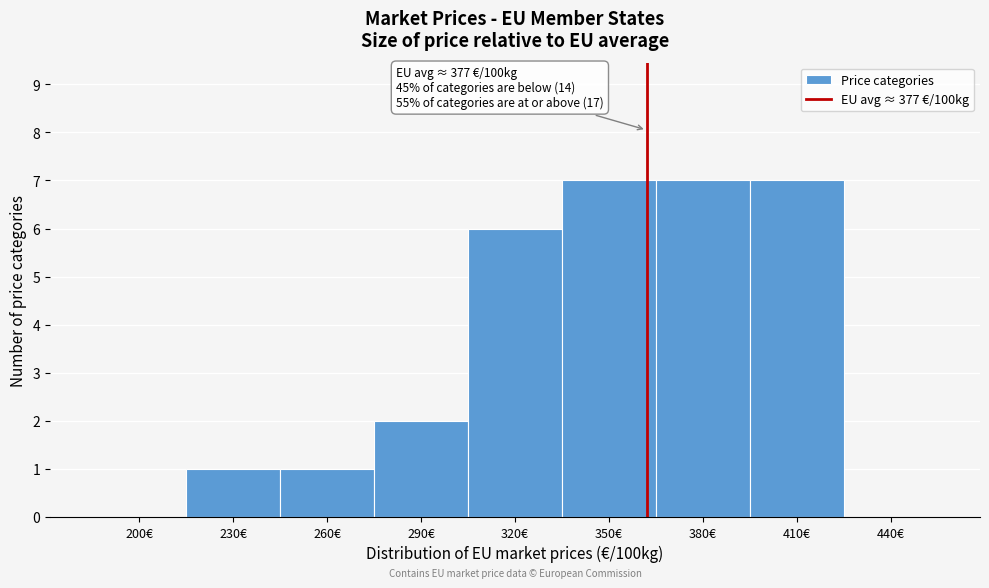

Reading left to right, transcribe all the data shown in this chart.

200€=0	230€=1	260€=1	290€=2	320€=6	350€=7	380€=7	410€=7	440€=0